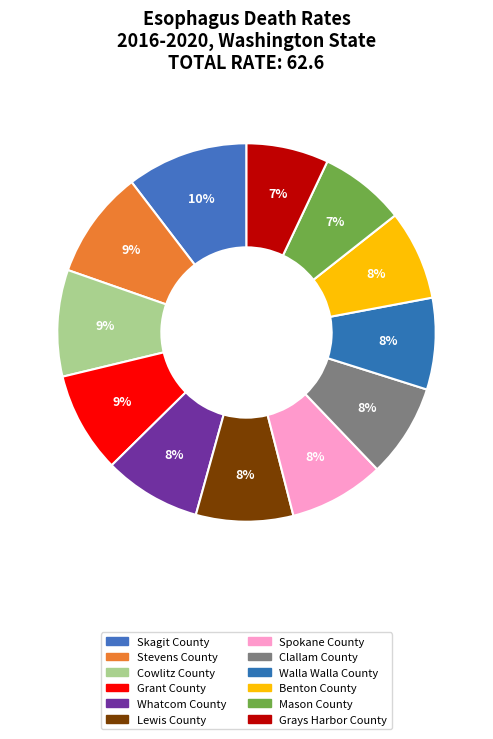

How many slices are in this pie chart?

12